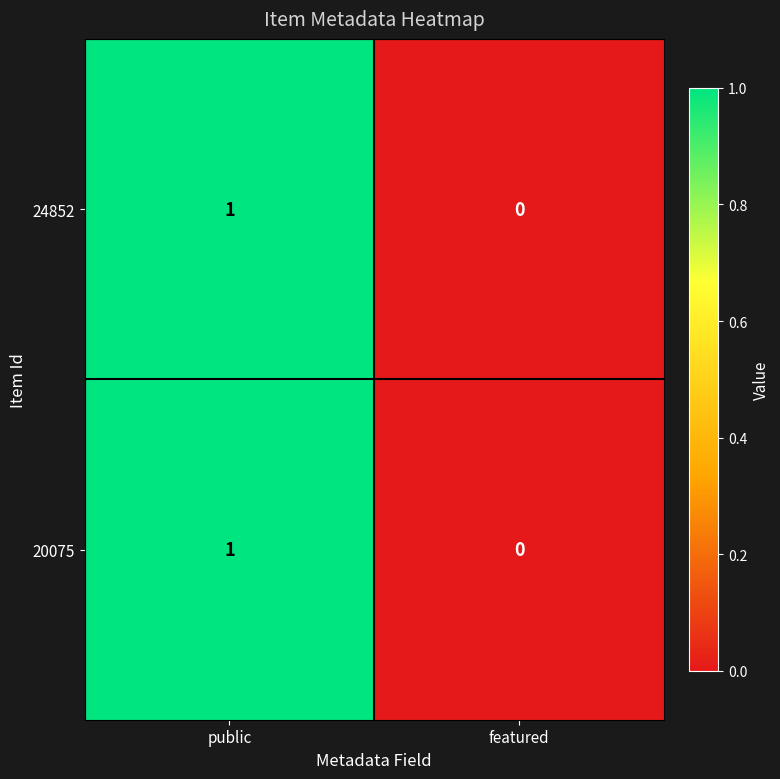

Is it true that 24852 equals 0 at featured?

True